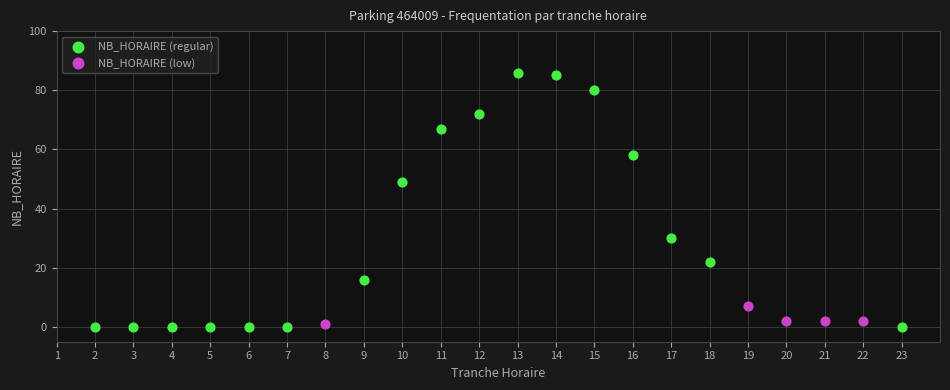

Which series has the largest Y range (max minus min)?

NB_HORAIRE (regular)